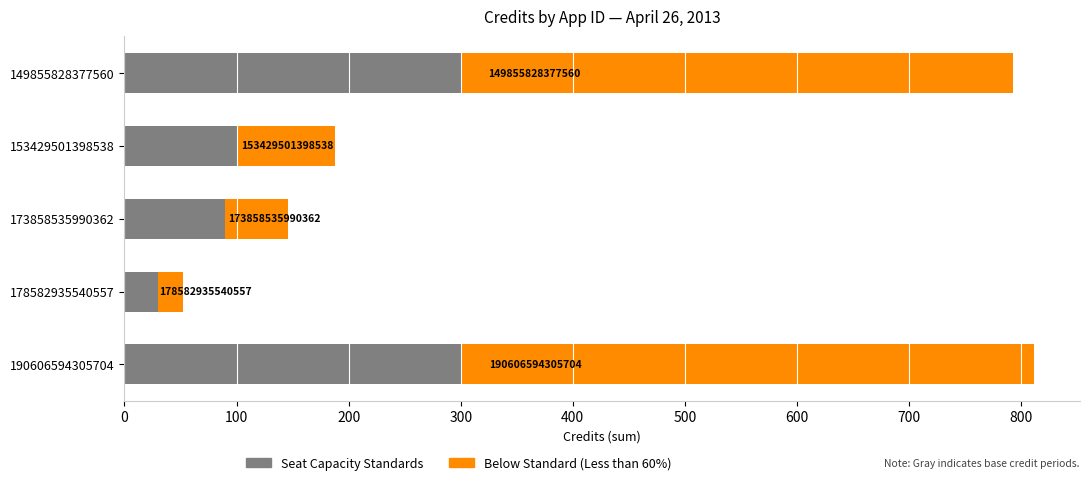

What are all the series names shown in the legend?

Seat Capacity Standards, Below Standard (Less than 60%)